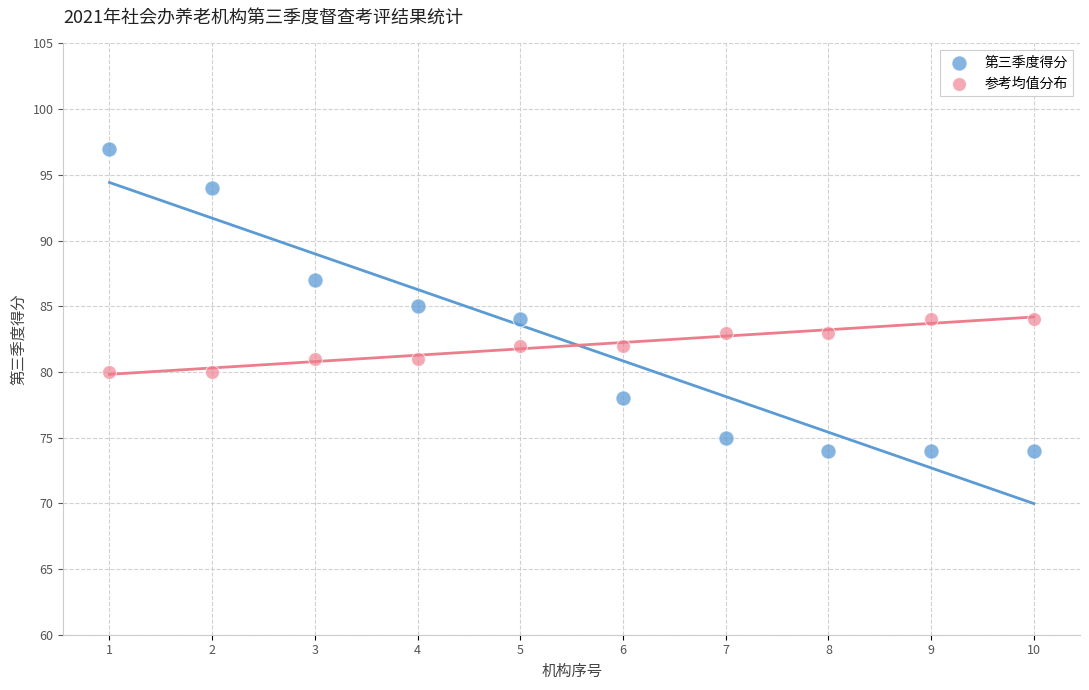

Which series reaches the maximum Y coordinate?

第三季度得分